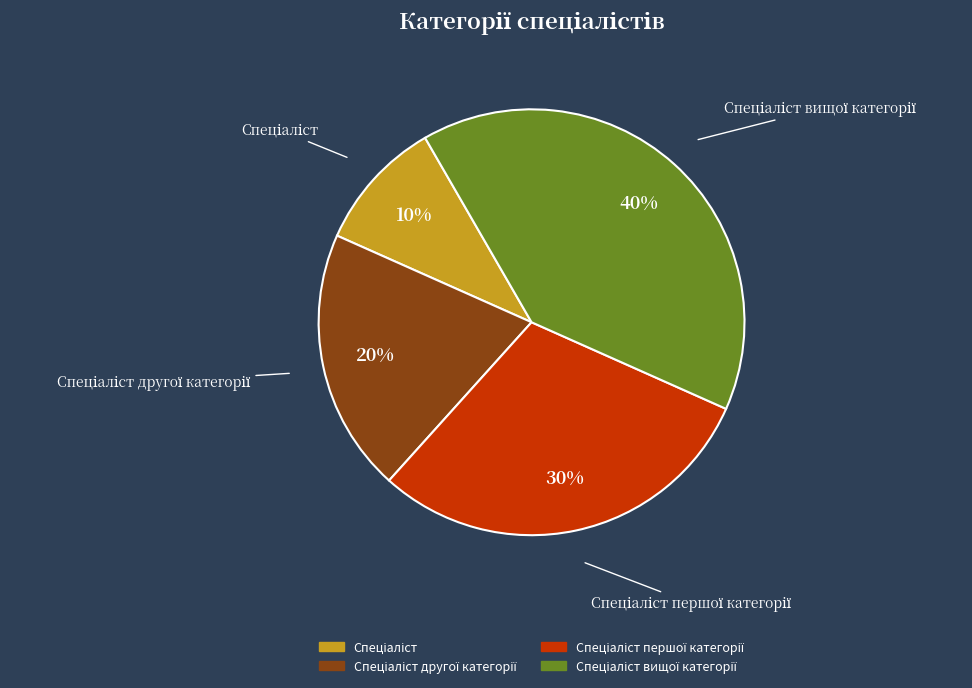

To the nearest percent, what is the average slice percentage?

25%